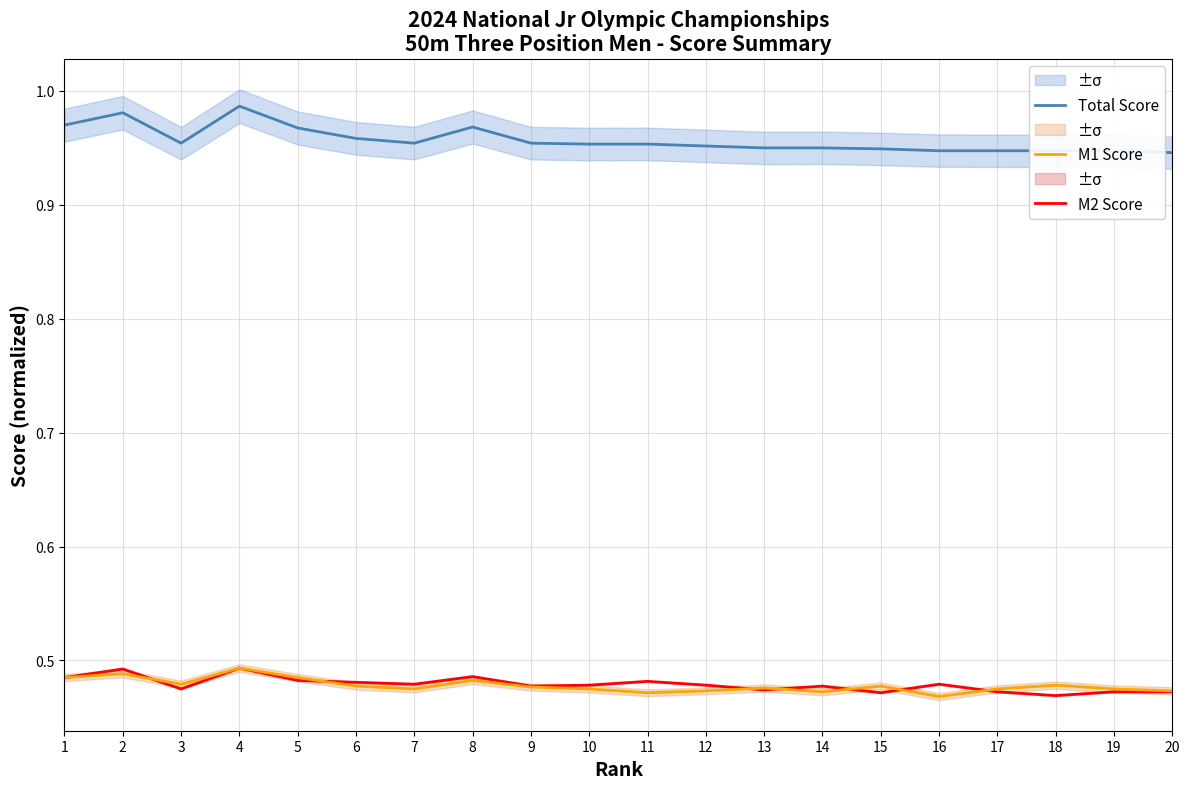

True or false: Total Score and M2 Score intersect in this chart.

False